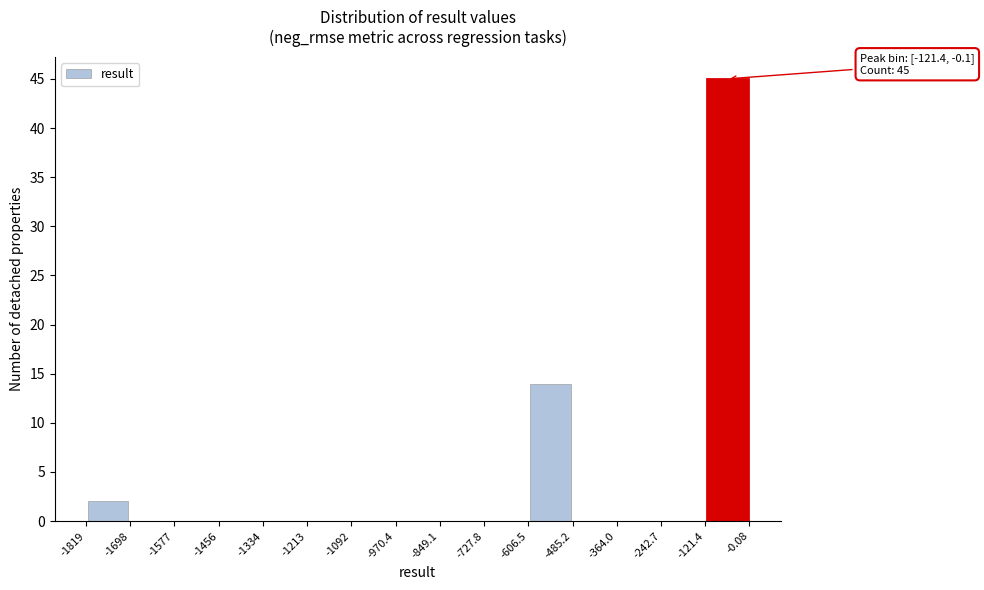

Which range on the x-axis has the tallest bar?

-121.4 to -0.08